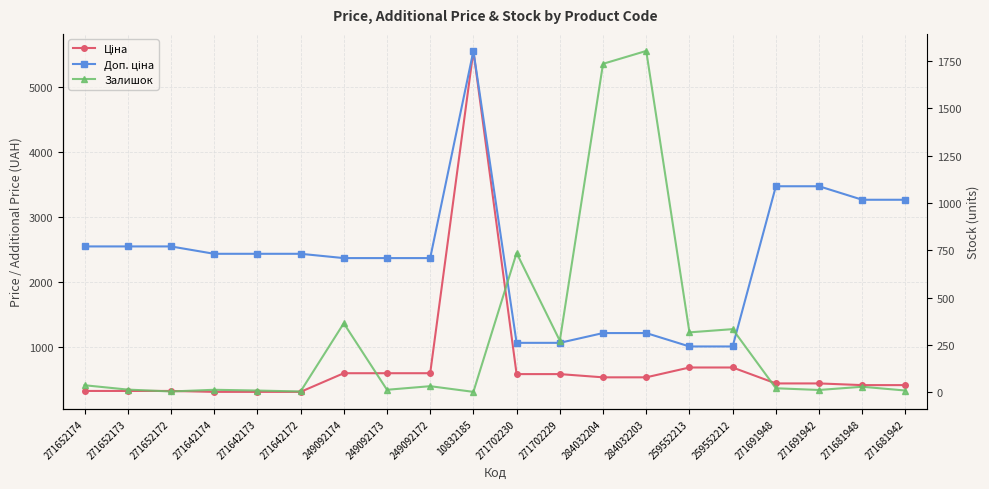

True or false: Залишок has a value of 1802.0 at 284032203.

True